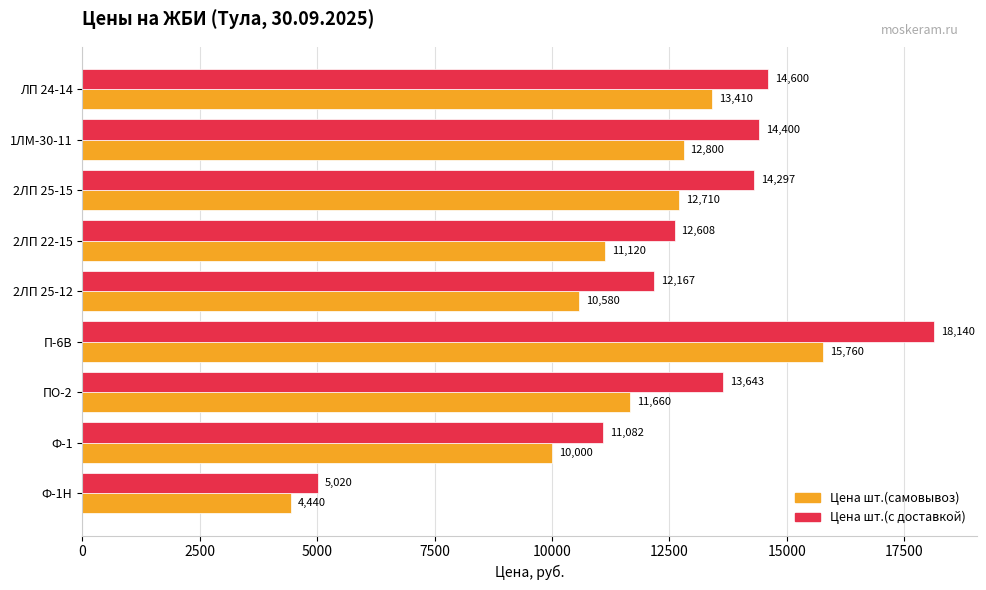

At how many categories does at least one series exceed 10568?

8